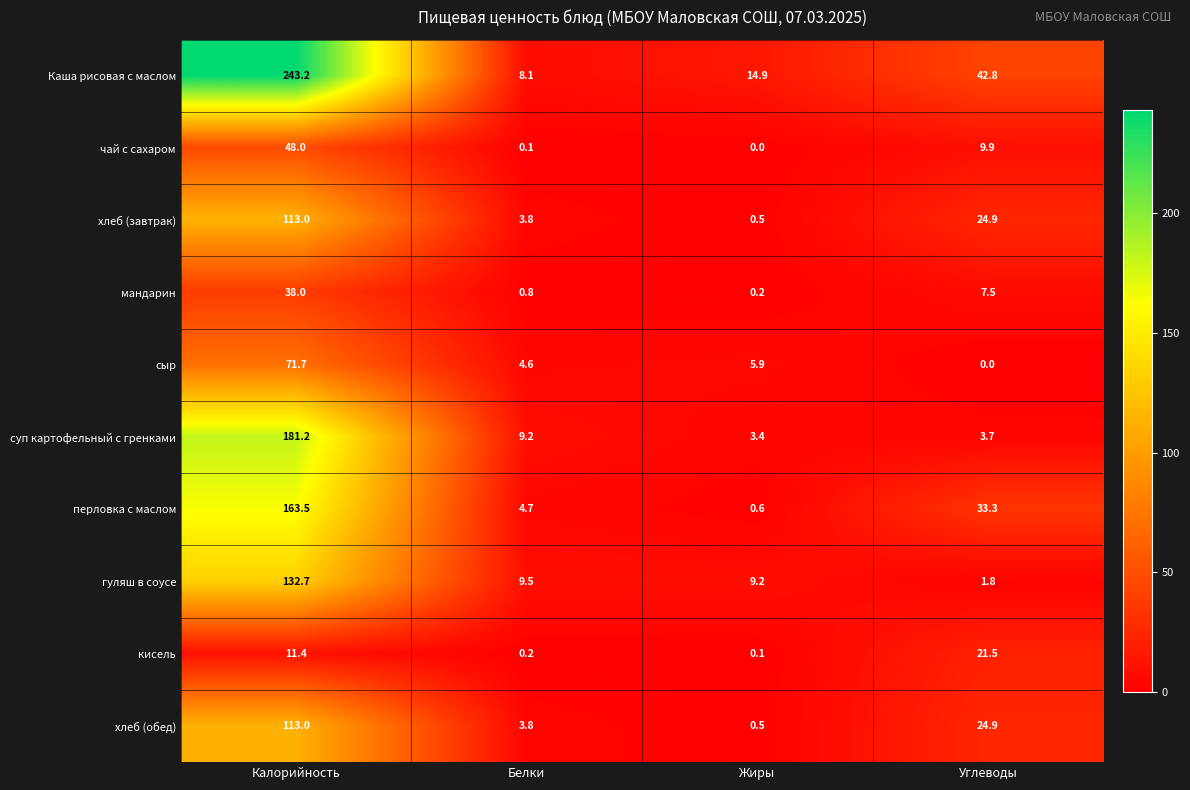

Rank the categories by чай с сахаром value from highest to lowest.

Калорийность, Углеводы, Белки, Жиры